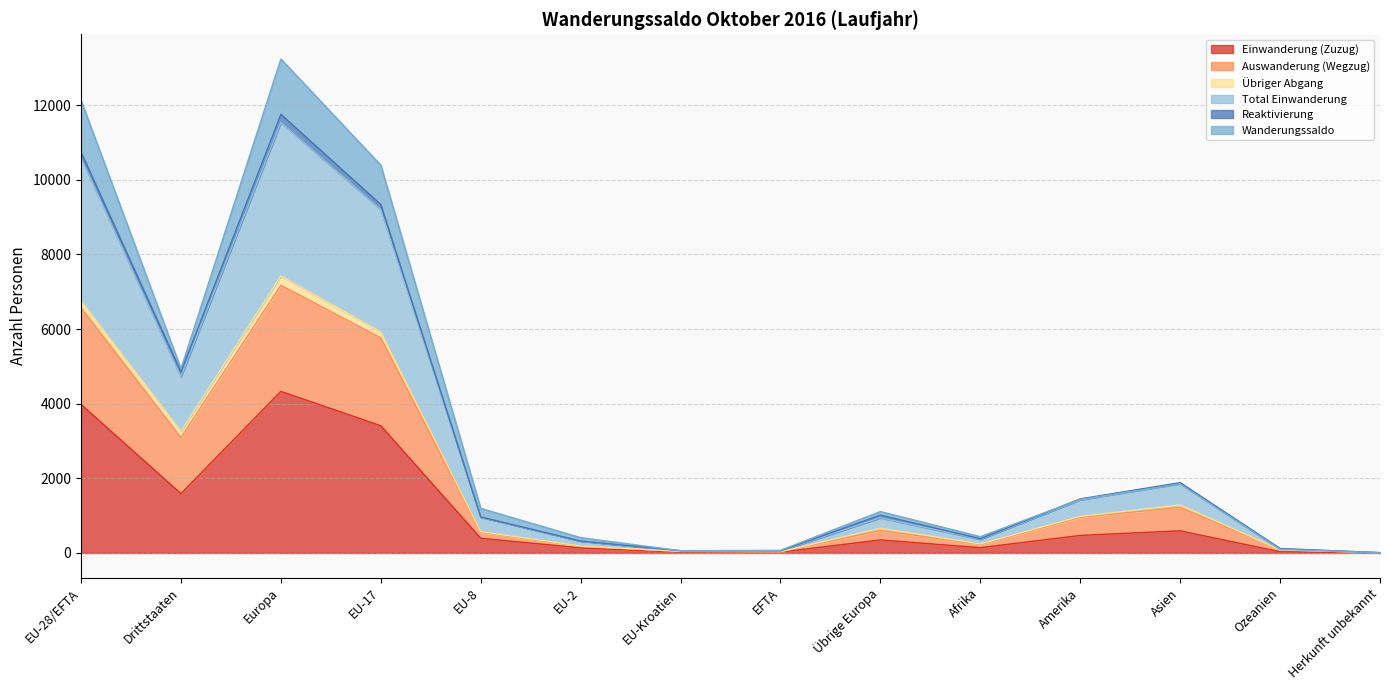

At which label does Einwanderung (Zuzug) reach its peak?

Europa